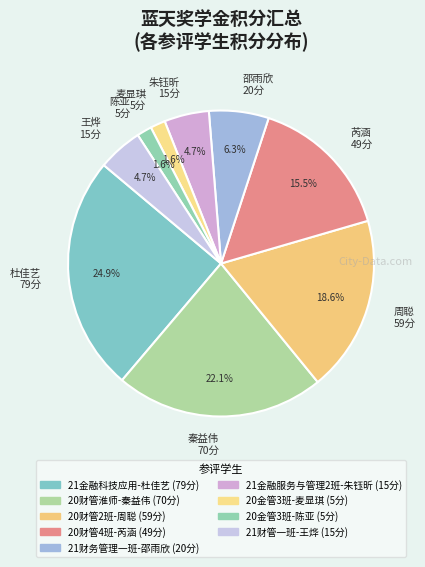

Count the number of slices in the pie.

9